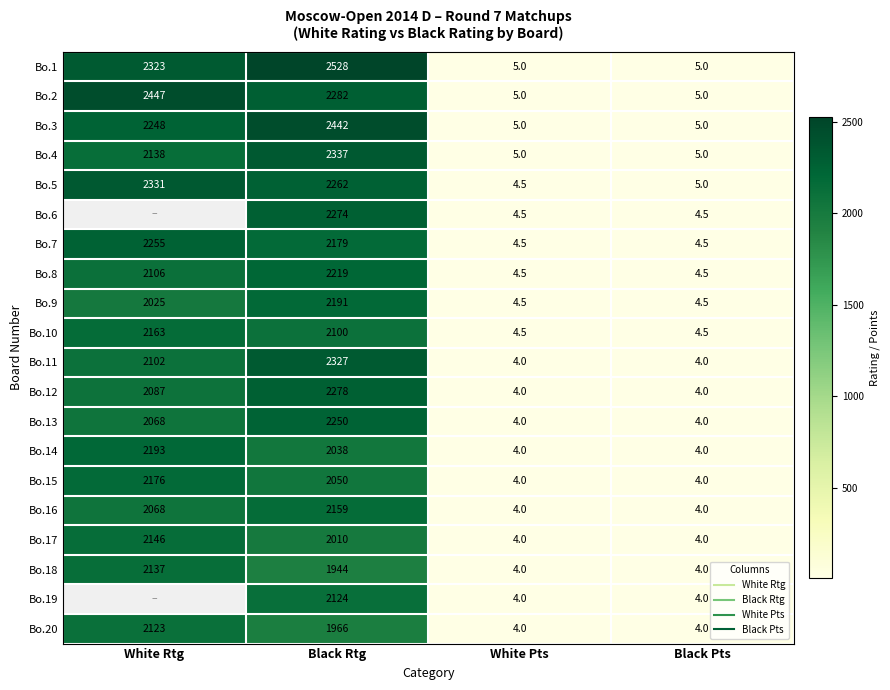

Between White Pts and Black Pts, which is larger?

White Pts